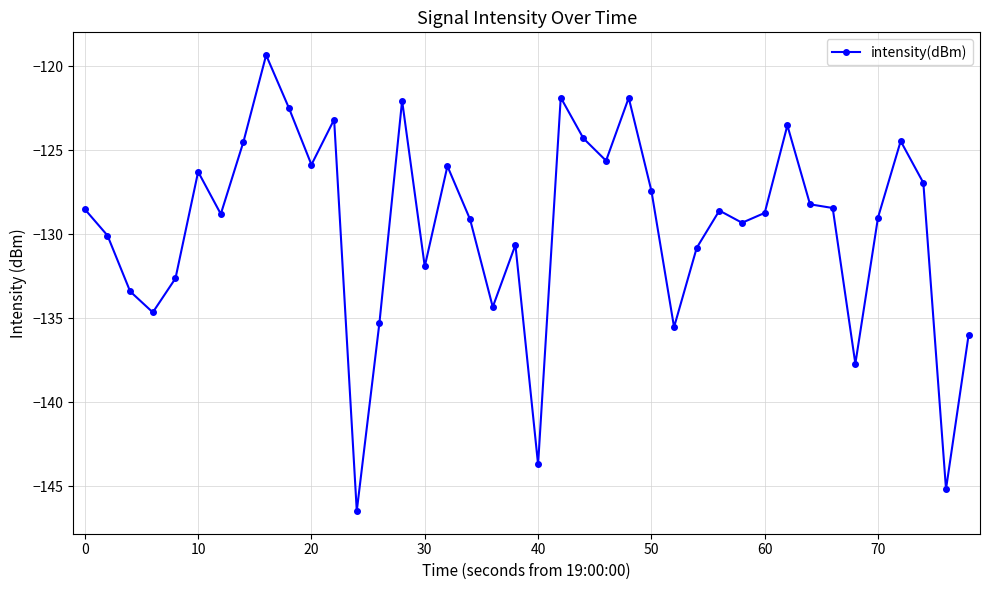

True or false: the data has more than 0 interior local peaks.

True